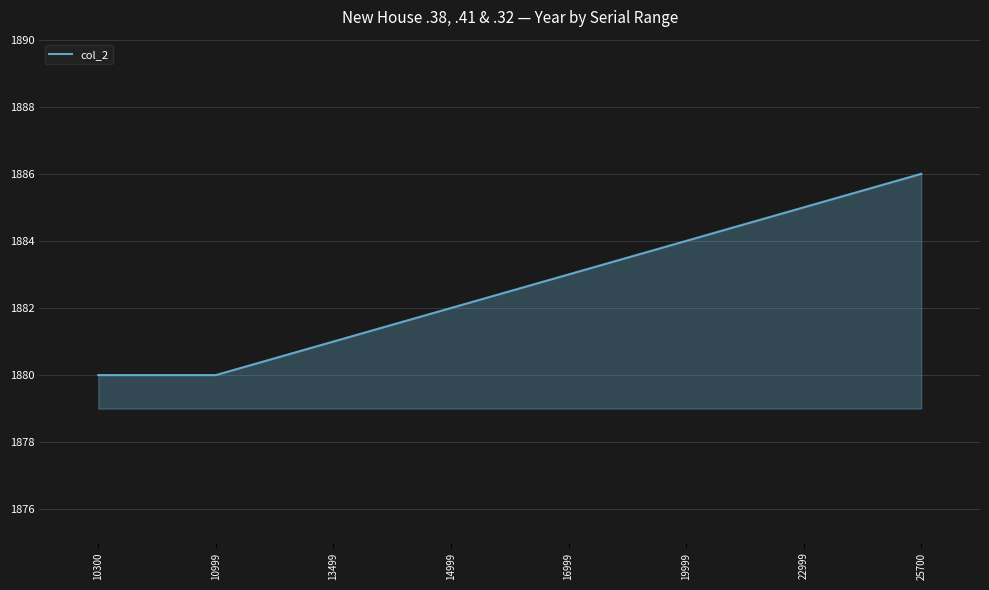

What is the minimum value shown in the chart?

1880